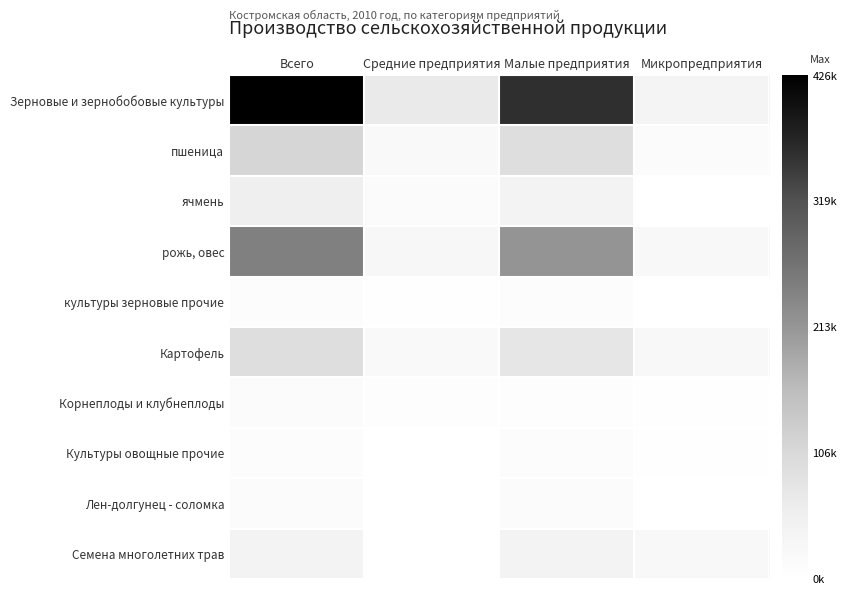

Rank the categories by пшеница value from lowest to highest.

Микропредприятия, Средние предприятия, Малые предприятия, Всего